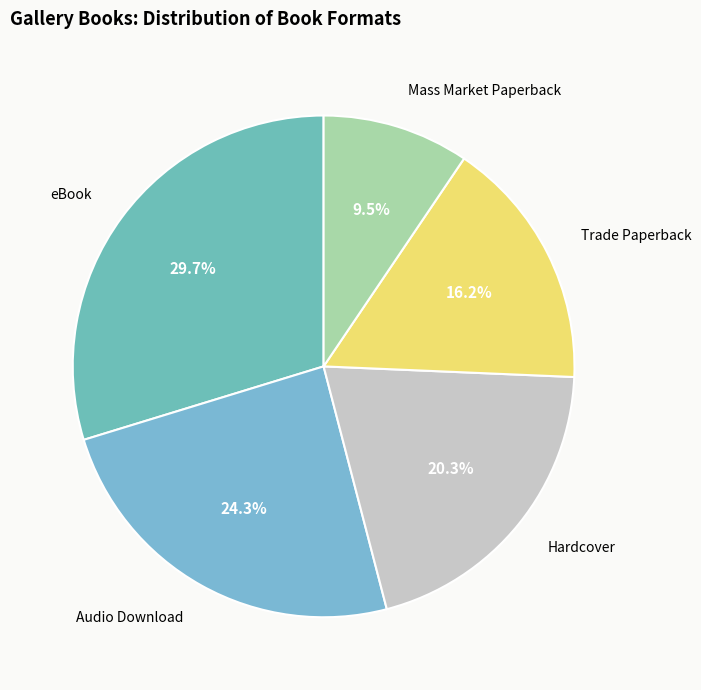

To the nearest percent, what is the difference between the largest and smallest slice percentages?

20%